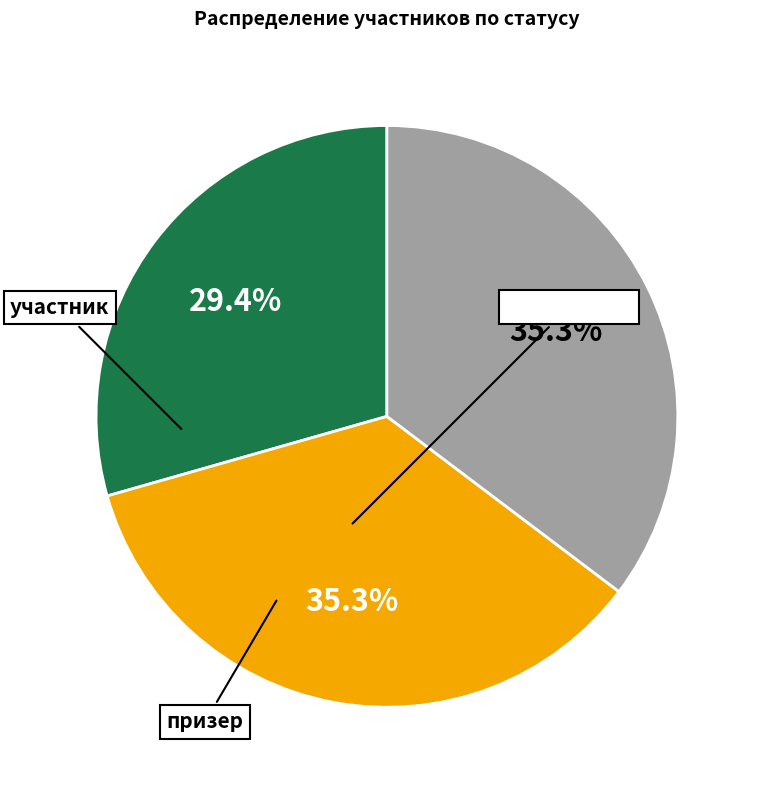

Count the number of slices in the pie.

3